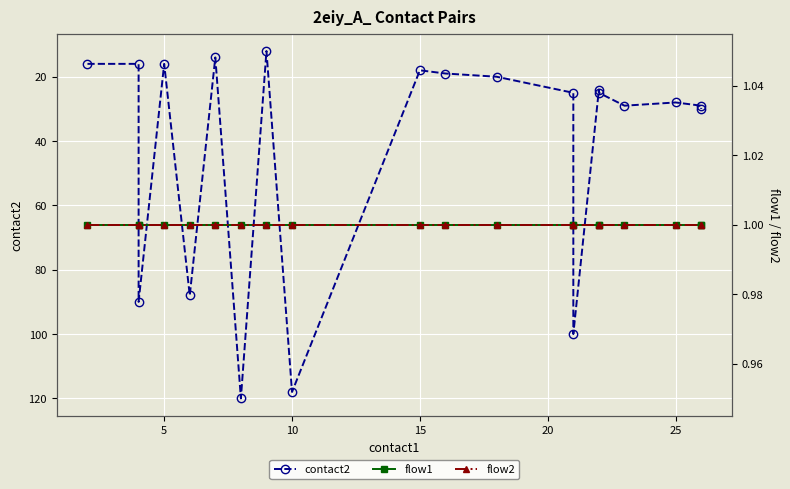

What are all the series names shown in the legend?

contact2, flow1, flow2